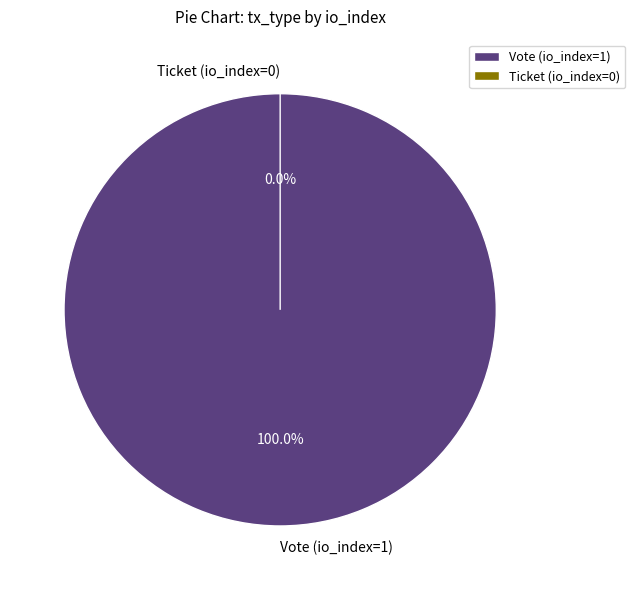

Combined, do Ticket (io_index=0) and Vote (io_index=1) account for over 50%?

Yes